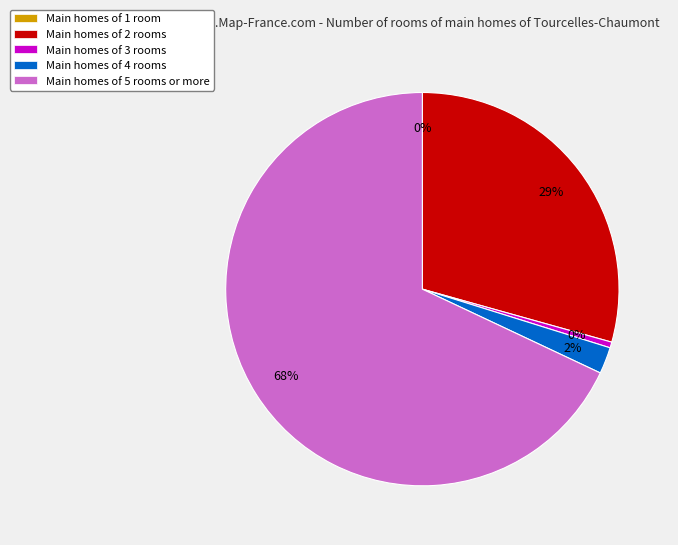

Is there any slice that represents more than half of the pie?

Yes